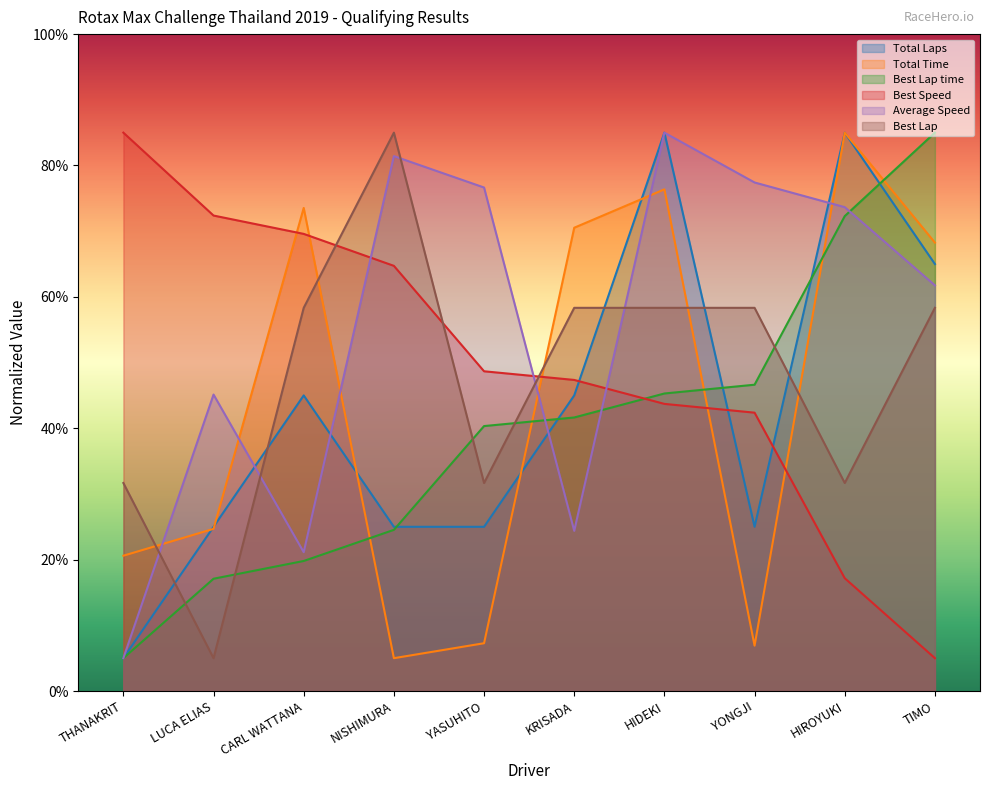

Reading right to left, extract all data points from this chart.

Total Laps: 65.0	85.0	25.0	85.0	45.0	25.0	25.0	45.0	25.0	5.0
Total Time: 68.3	85.0	6.9	76.4	70.5	7.3	5.0	73.5	24.7	20.6
Best Lap time: 85.0	72.3	46.6	45.3	41.6	40.3	24.5	19.8	17.1	5.0
Best Speed: 5.0	17.2	42.4	43.7	47.4	48.7	64.7	69.6	72.4	85.0
Average Speed: 61.8	73.7	77.4	85.0	24.4	76.6	81.4	21.1	45.1	5.0
Best Lap: 58.3	31.7	58.3	58.3	58.3	31.7	85.0	58.3	5.0	31.7